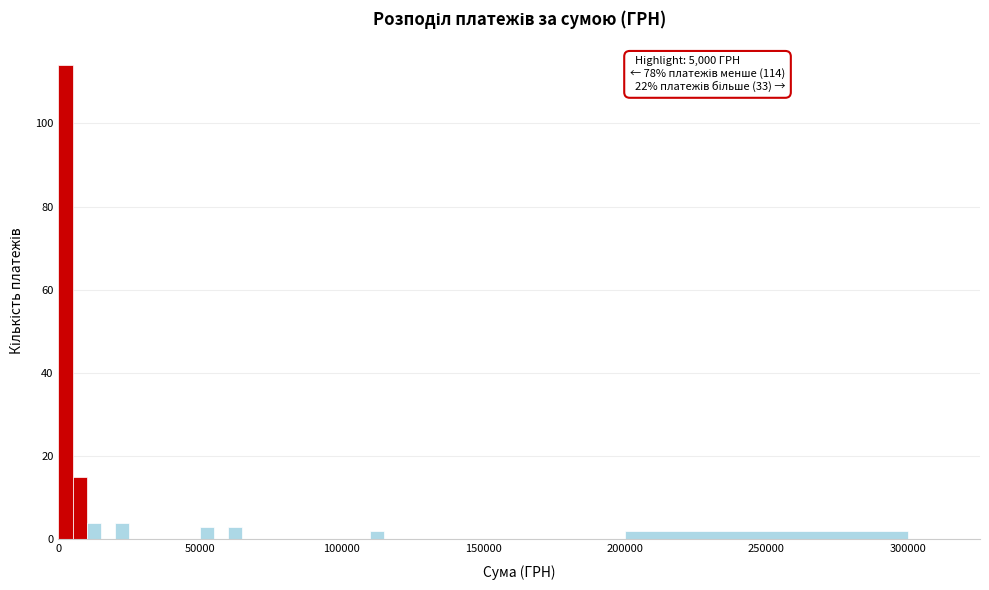

Read against the x-axis, roughly where is the centre of the tallest bar?

5000